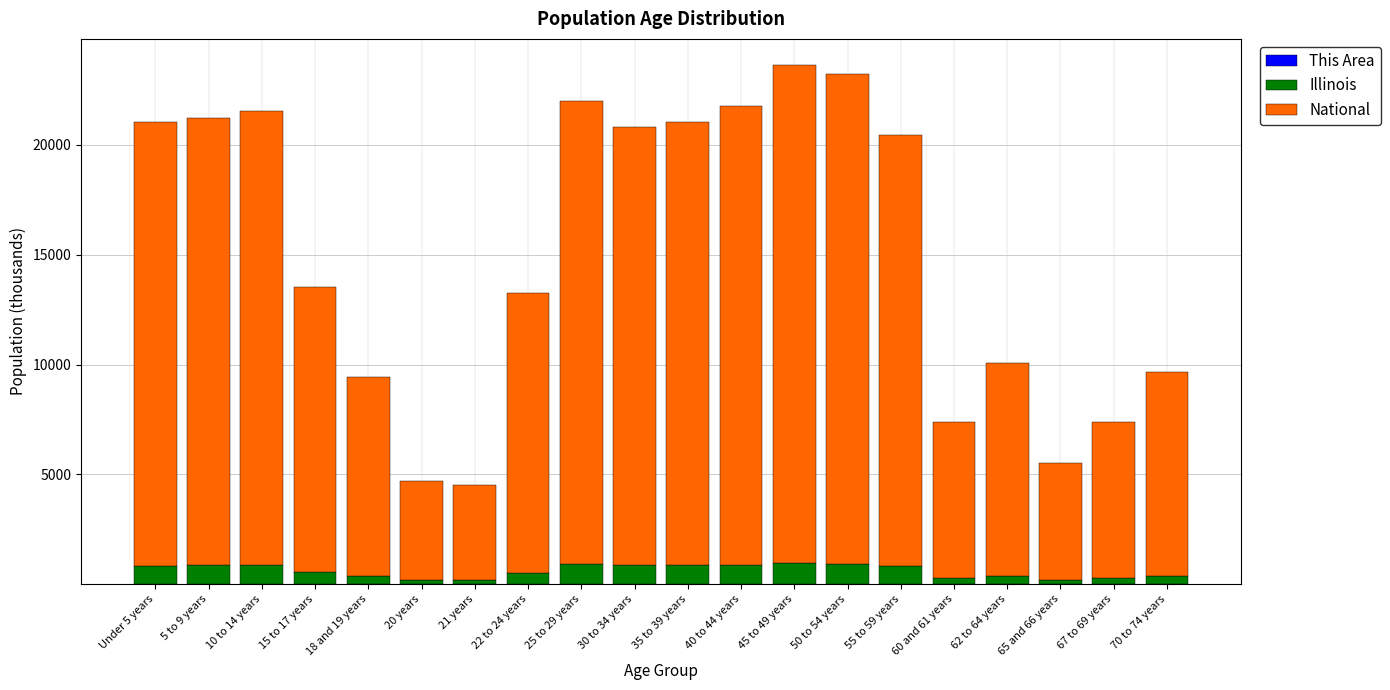

Does the chart contain stacked bars?

Yes